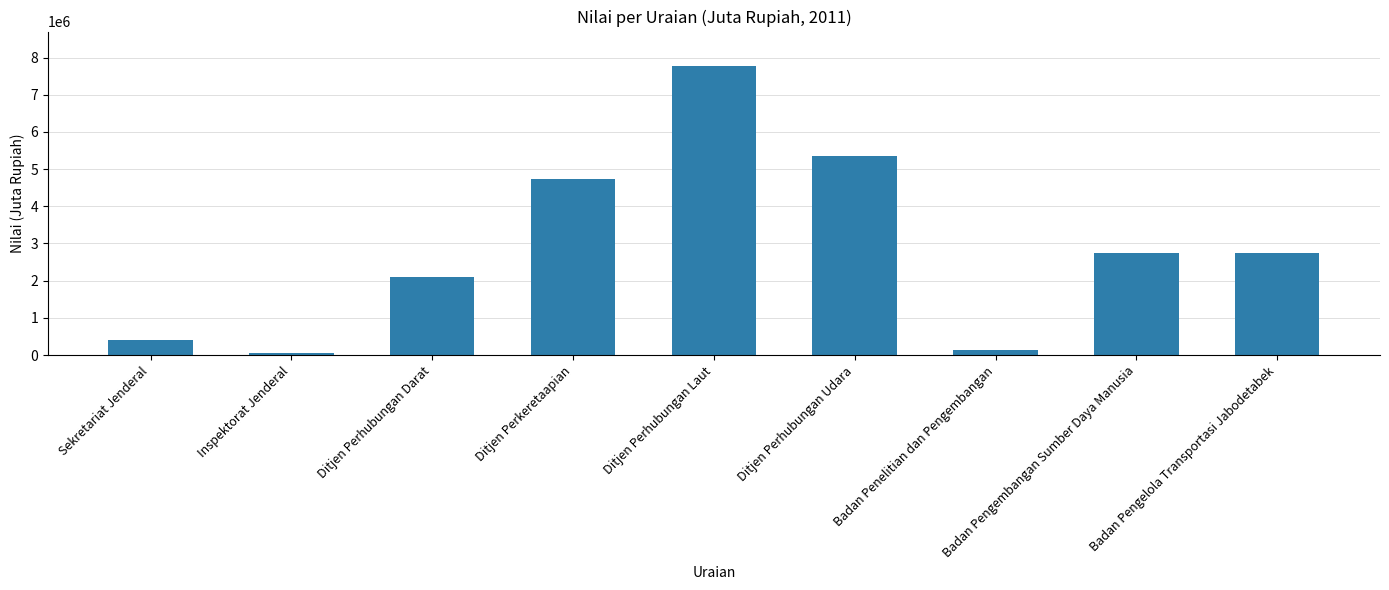

At which label does the data first exceed 2753428?

Ditjen Perkeretaapian